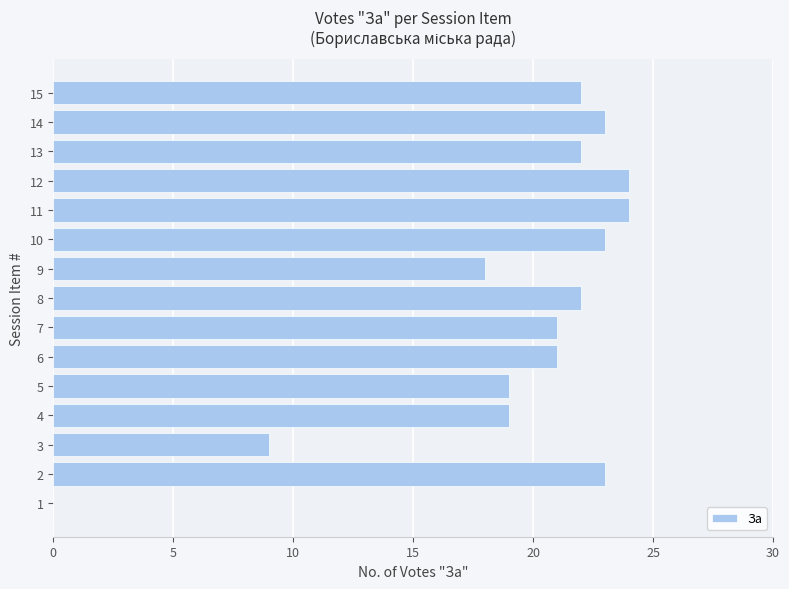

What is the sum of the values at 12 and 10?

47